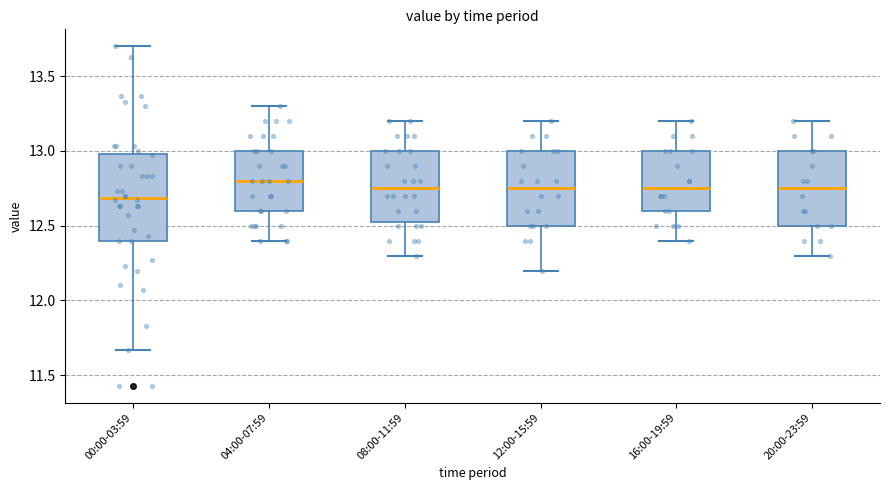

Where is the lower edge of the box for 12:00-15:59 on the y-axis? The values are not printed on the chart, so give them approximately, as read against the axis.

12.50